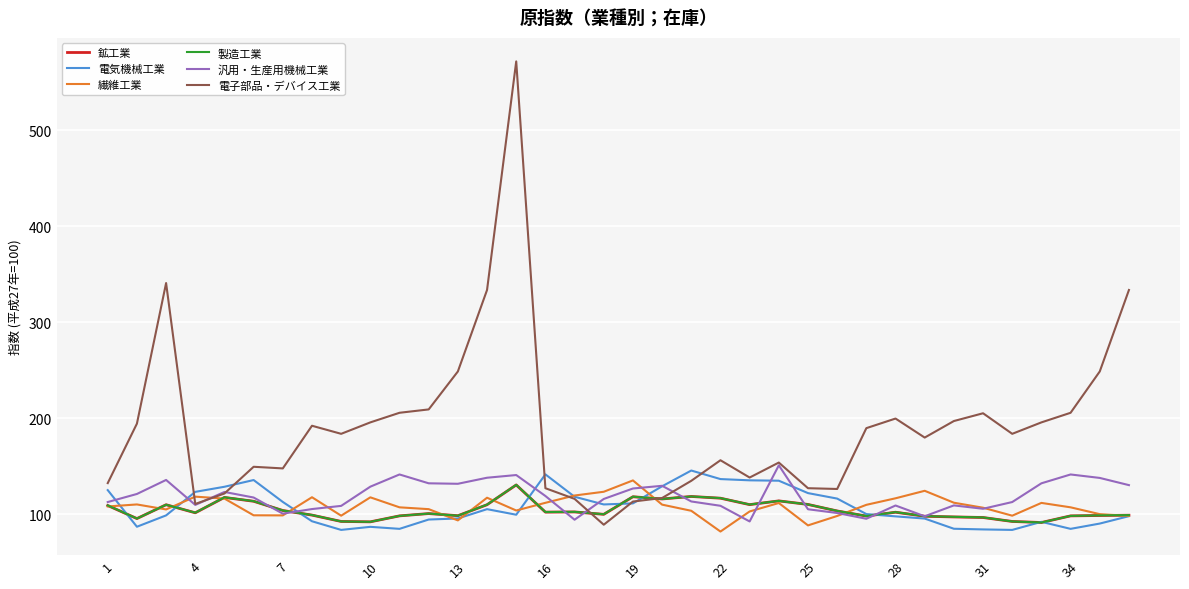

In 電気機械工業, how many points are lower than both neighbors (excluding endpoints)?

7